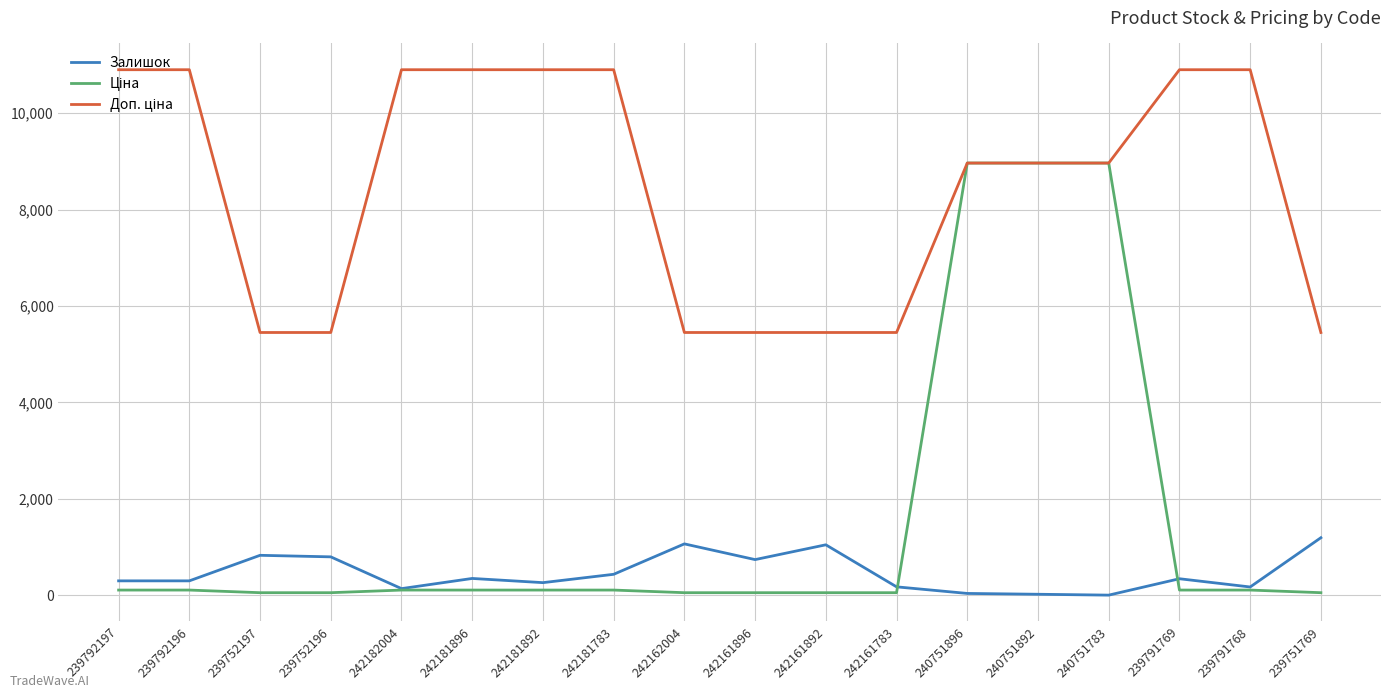

The value of Залишок at 239792196 is 300.0. True or false?

True